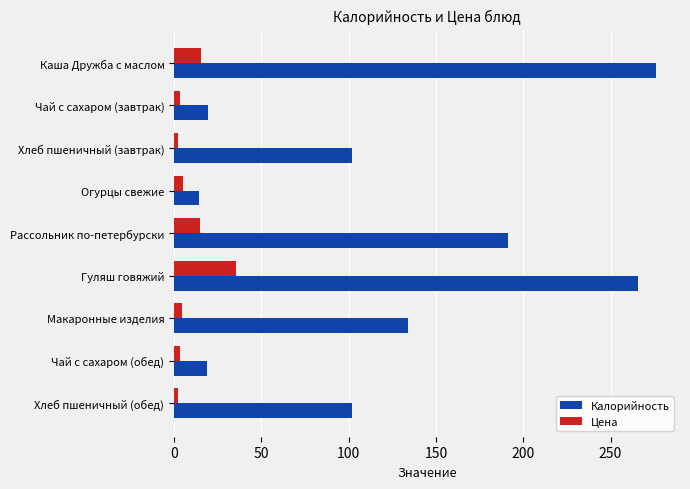

What is the average value of the Калорийность series?

124.8